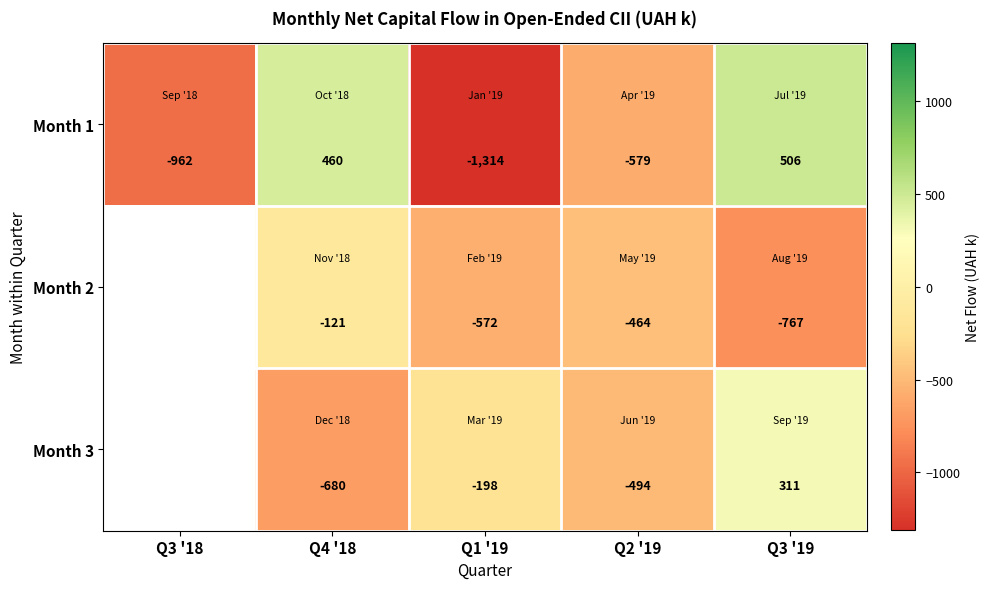

Which category has the lowest value across all series?

Q1 '19